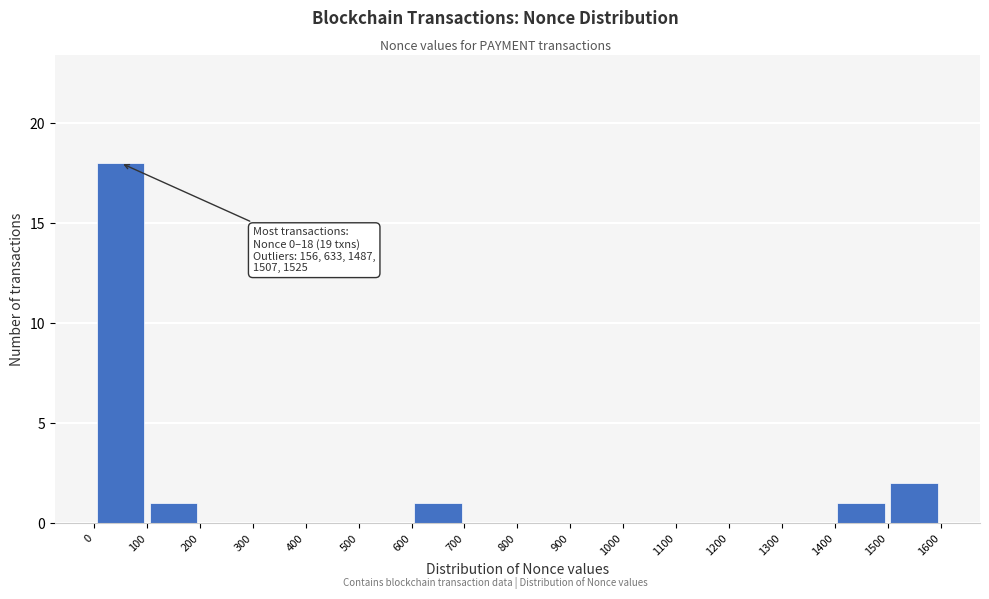

Which range on the x-axis has the tallest bar?

0 to 100